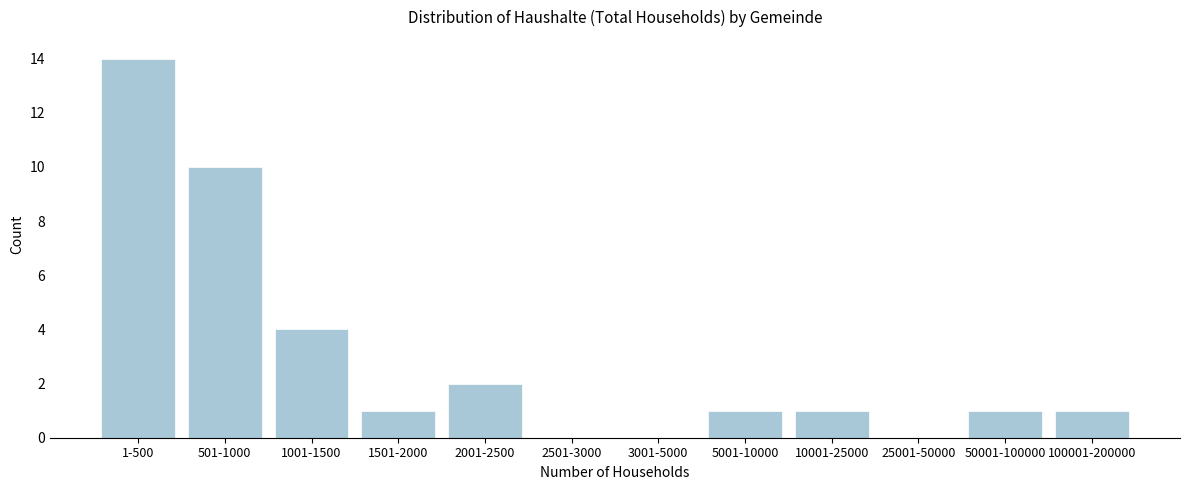

Reading right to left, what are all the values shown in this chart?

100001-200000=1	50001-100000=1	25001-50000=0	10001-25000=1	5001-10000=1	3001-5000=0	2501-3000=0	2001-2500=2	1501-2000=1	1001-1500=4	501-1000=10	1-500=14